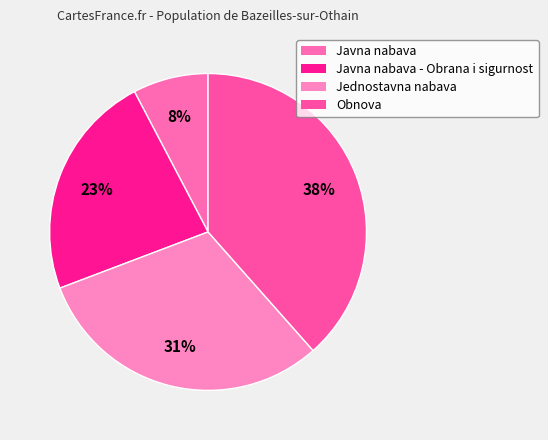

What is the smallest slice in the pie chart?

Javna nabava